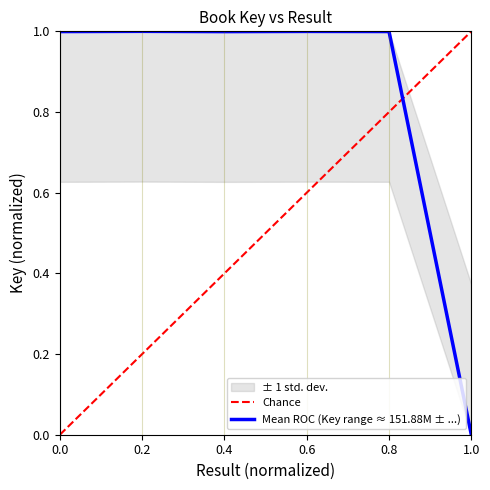

The value of Mean ROC (Key range ≈ 151.88M ± ...) at 0.6 is 1.0. True or false?

True